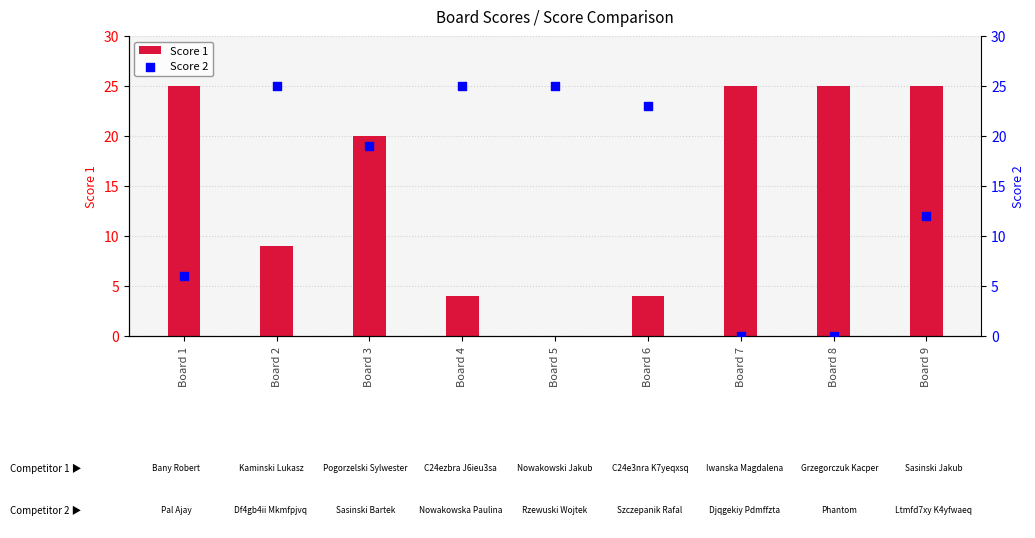

Which series contains the lowest Y value?

Score 1